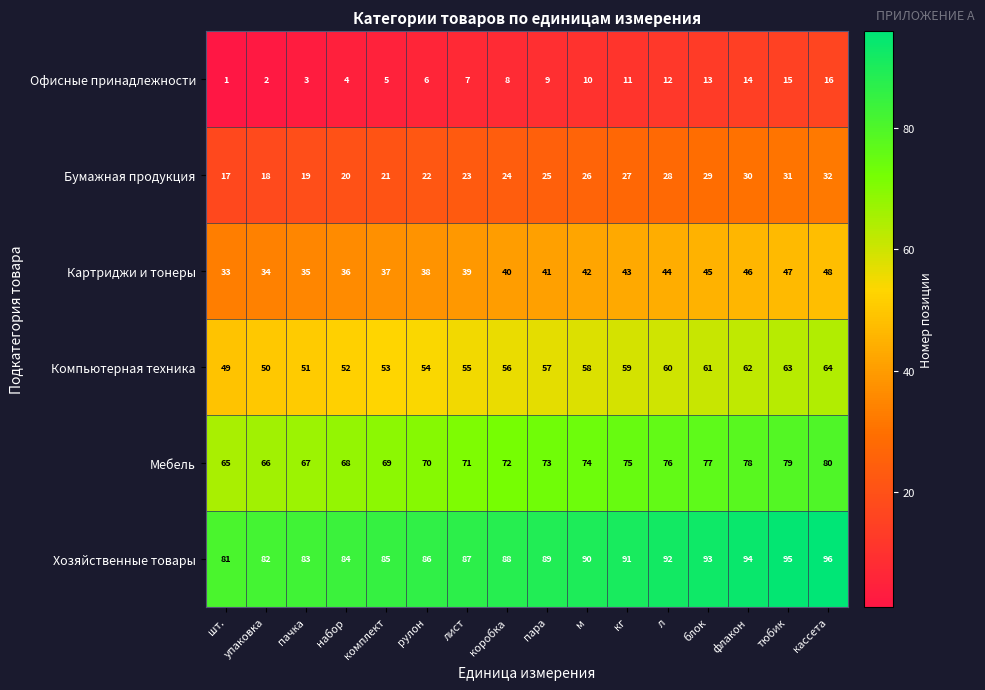

Which series has the largest total across all categories?

Хозяйственные товары